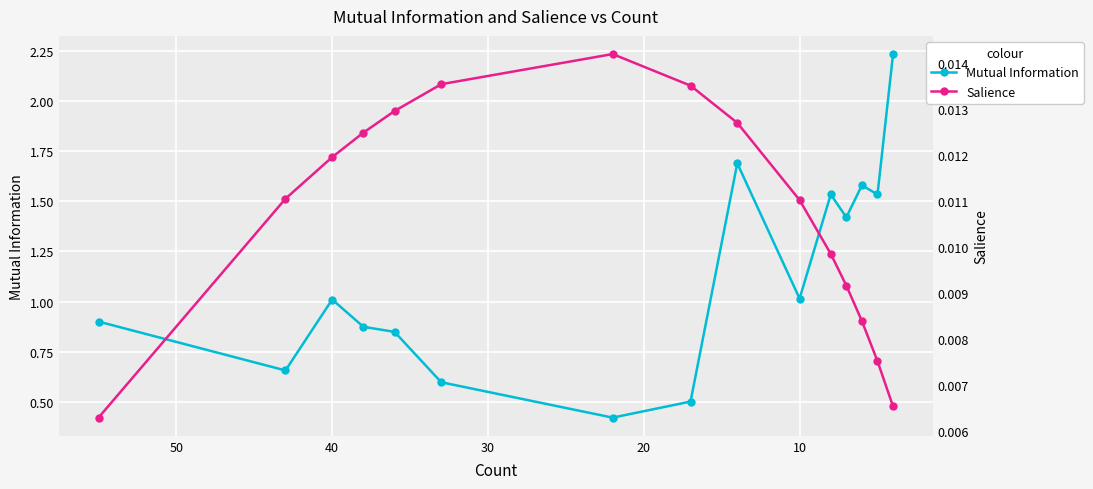

True or false: Salience has more than 2 interior local peaks.

False